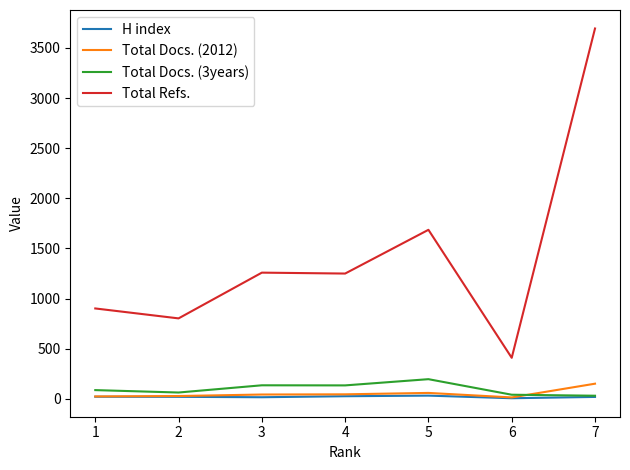

Which series changed the most between 2 and 4?

Total Refs.